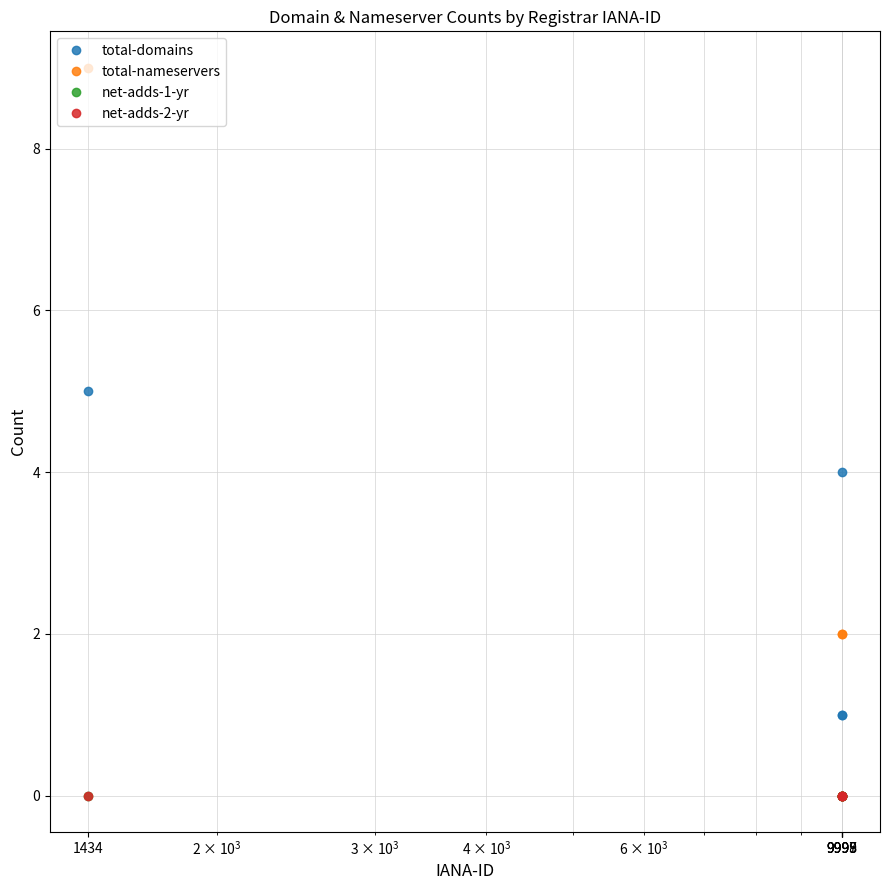

Where is total-domains nearest to the value 2?

9997